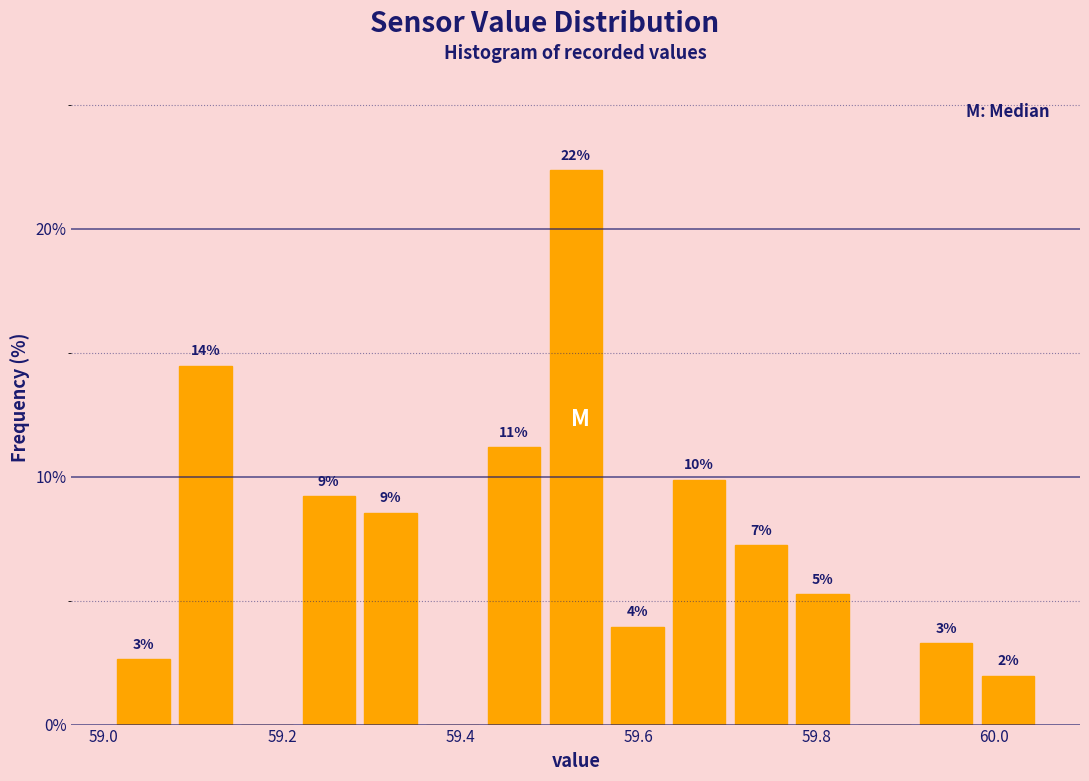

Read against the x-axis, roughly where is the centre of the tallest bar?

59.54